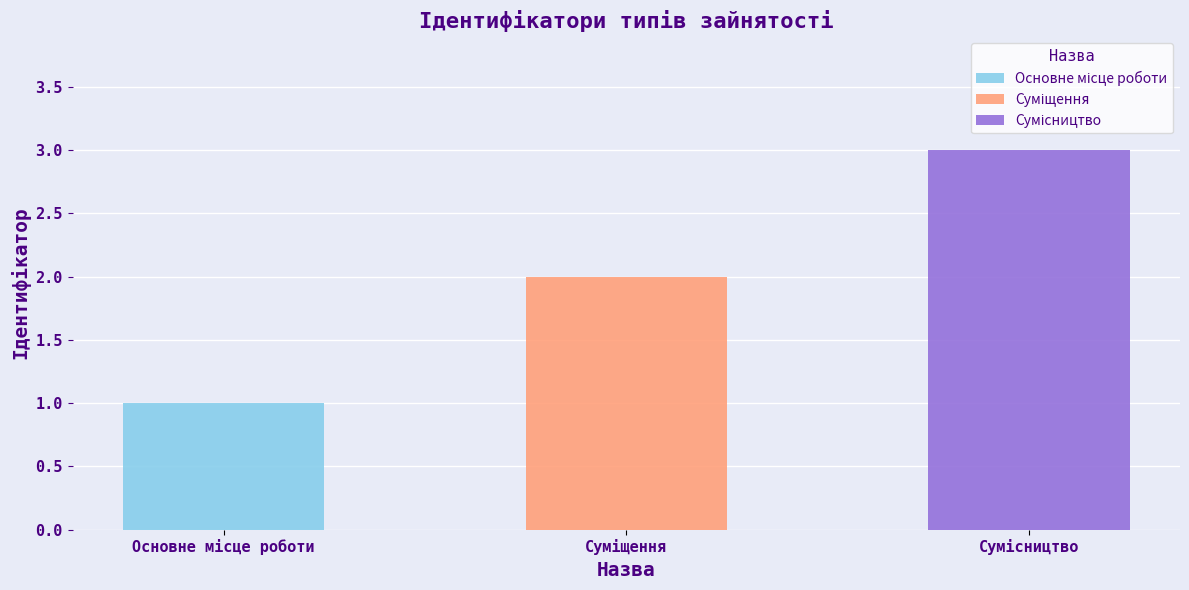

What position from the left is Суміщення?

2